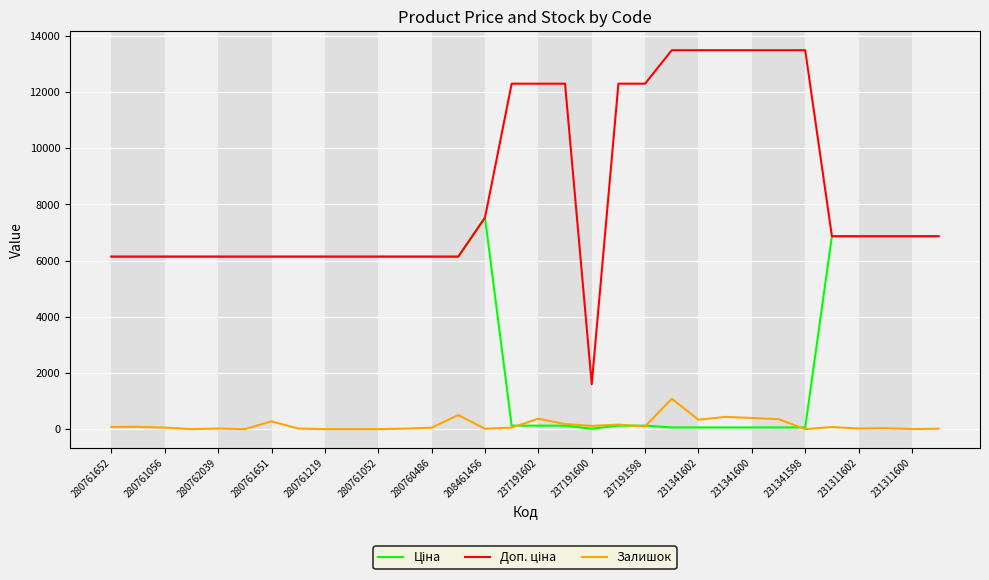

Does the chart display data point markers on the line(s)?

No